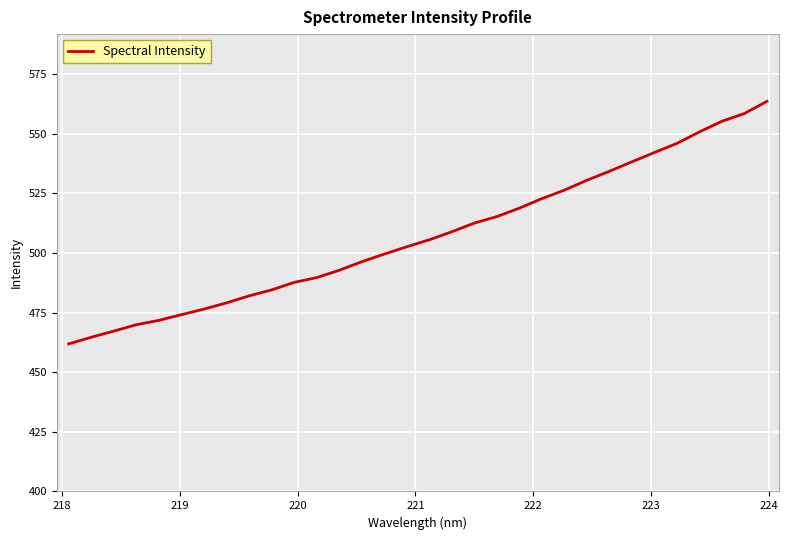

How many lines are shown in the chart?

1